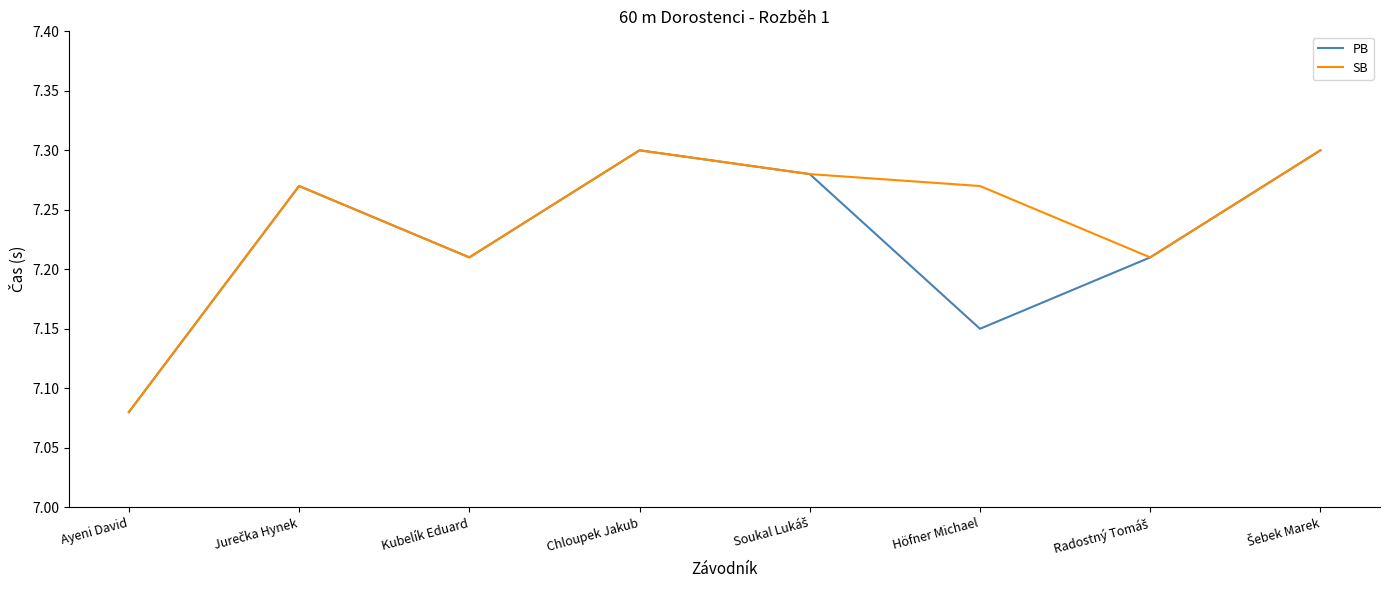

At which label is PB closest to 7?

Ayeni David